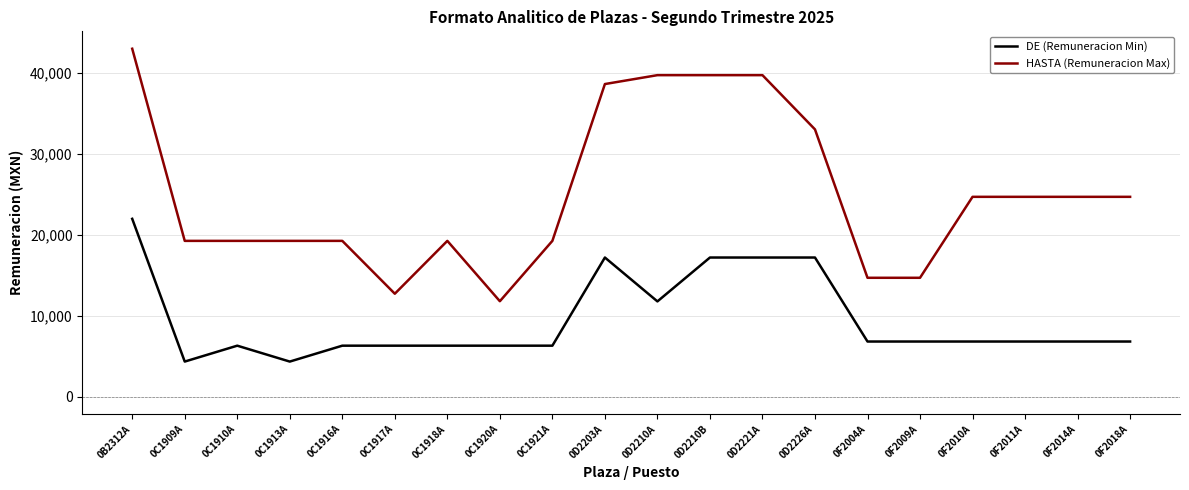

Is the value of HASTA (Remuneracion Max) at 0D2210A greater than the value of DE (Remuneracion Min) at 0F2010A?

Yes